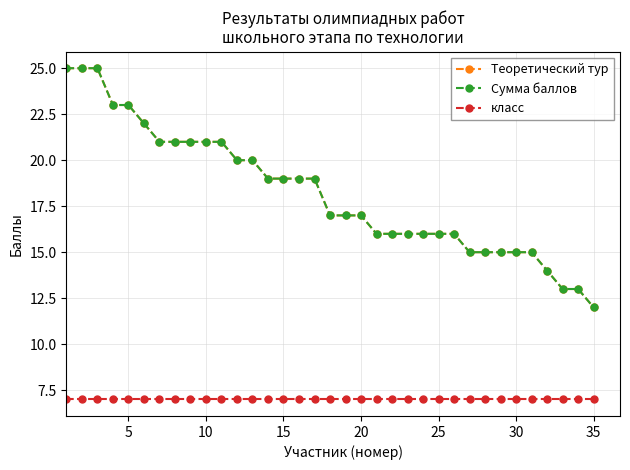

Does the chart have visible grid lines?

Yes